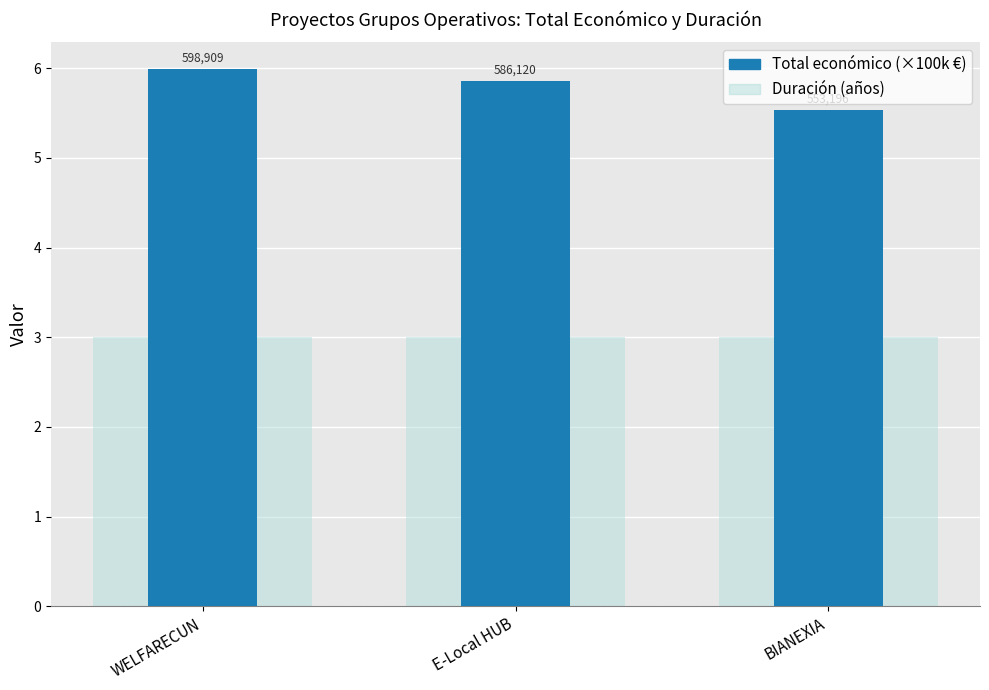

What is the sum of the Duración (años) values at WELFARECUN and BIANEXIA?

6.0